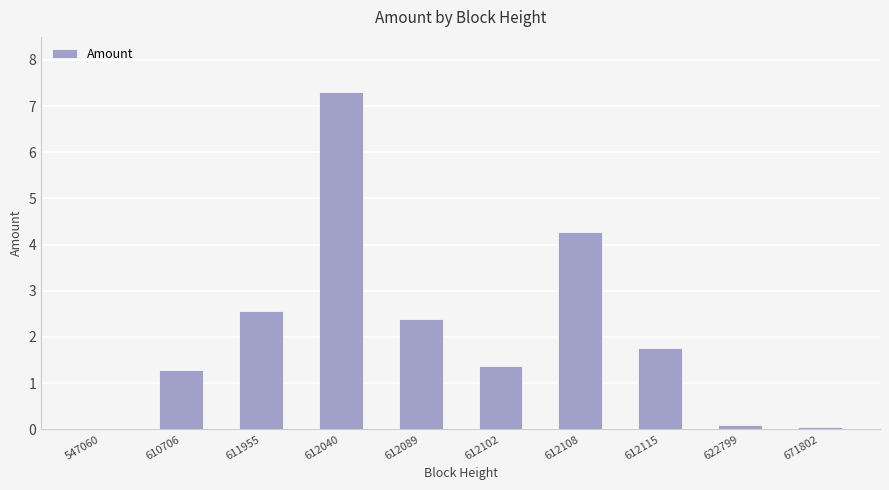

What is the sum of all values?

21.1